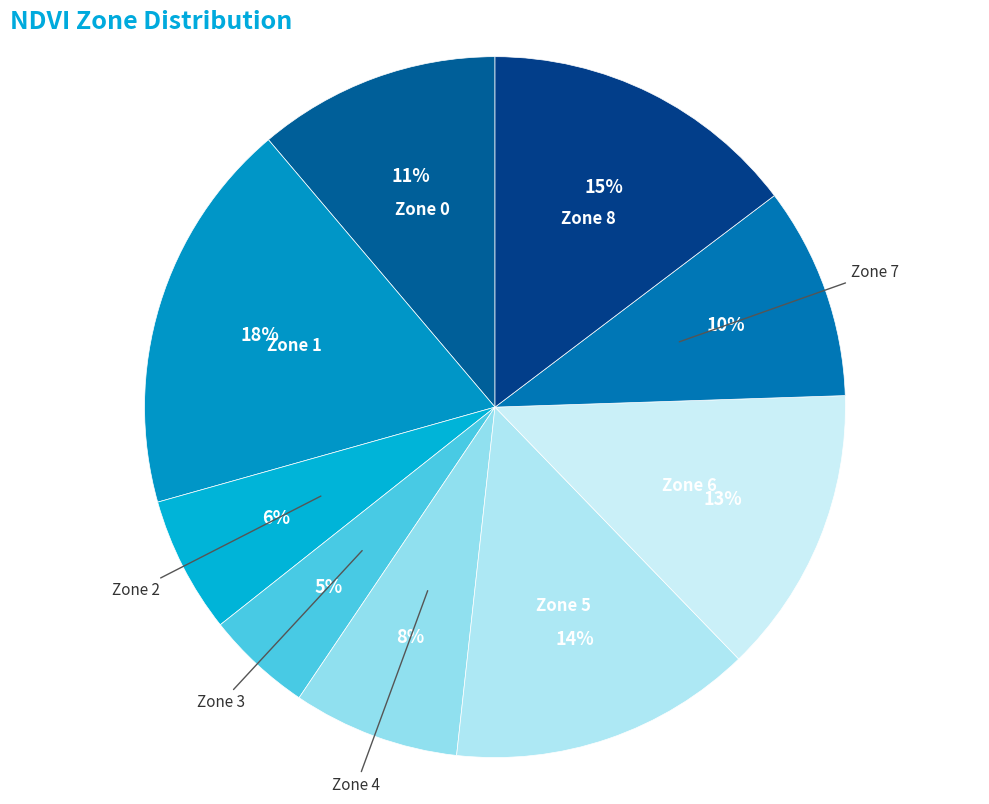

Combined, do Zone 3 and Zone 1 account for over 50%?

No